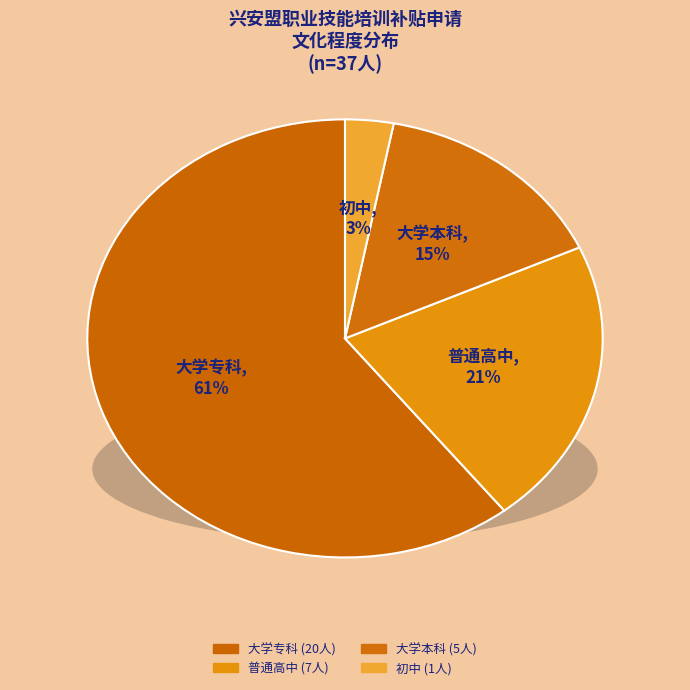

Does 大学专科 account for over 50% of the chart?

Yes